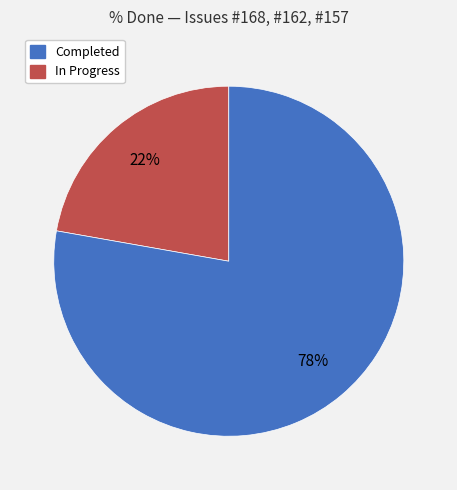

To the nearest percent, what is the average slice percentage?

50%